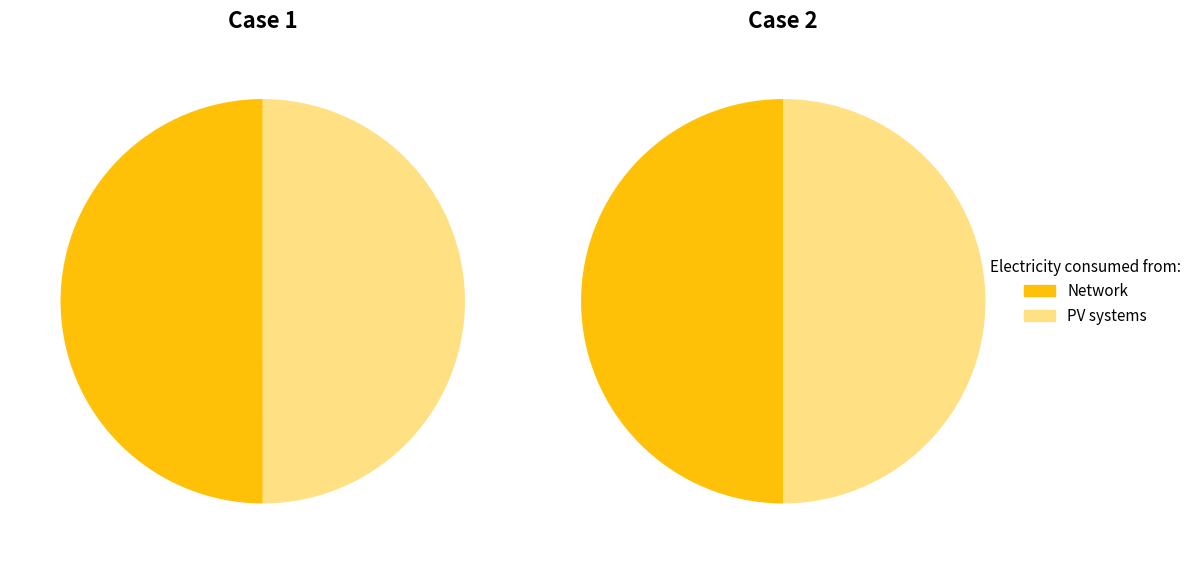

The 28087.nosub[1] slice represents 43% of the pie. True or false?

False